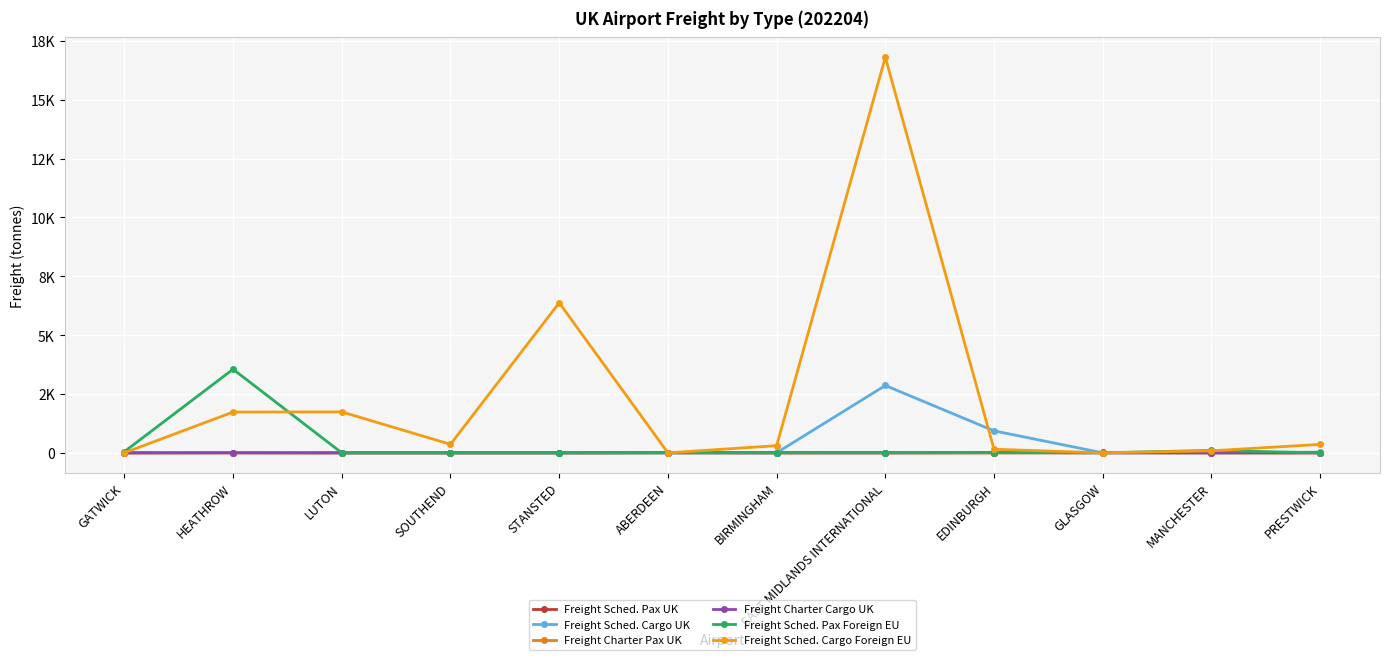

What are all the series names shown in the legend?

Freight Sched. Pax UK, Freight Sched. Cargo UK, Freight Charter Pax UK, Freight Charter Cargo UK, Freight Sched. Pax Foreign EU, Freight Sched. Cargo Foreign EU